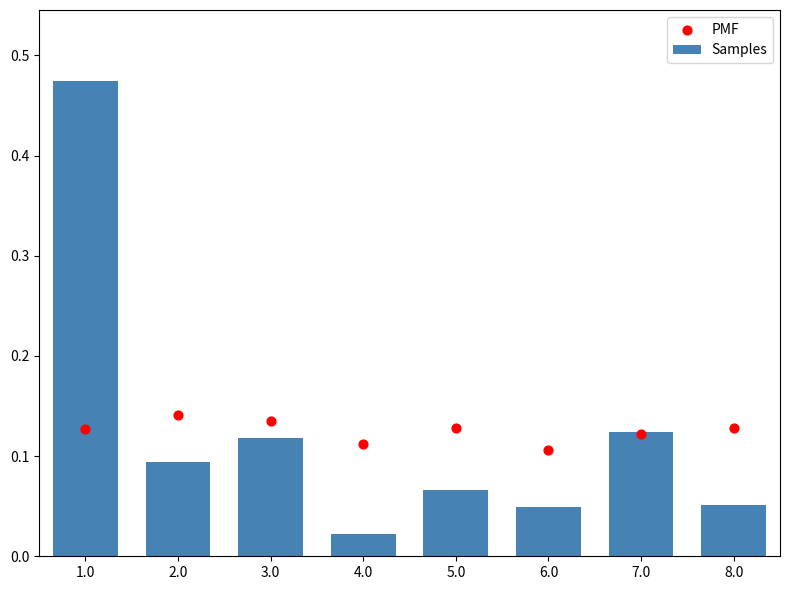

Which series has the largest total across all categories?

Samples